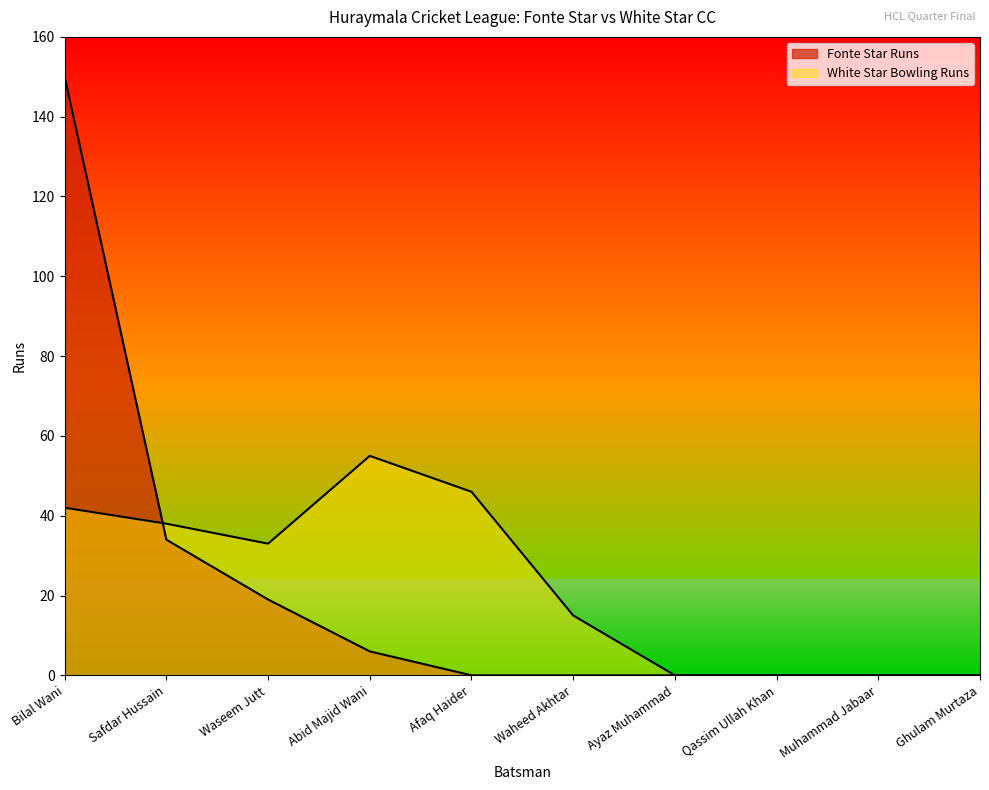

Between which two adjacent categories do White Star Bowling Runs and Fonte Star Runs first intersect?

Bilal Wani and Safdar Hussain